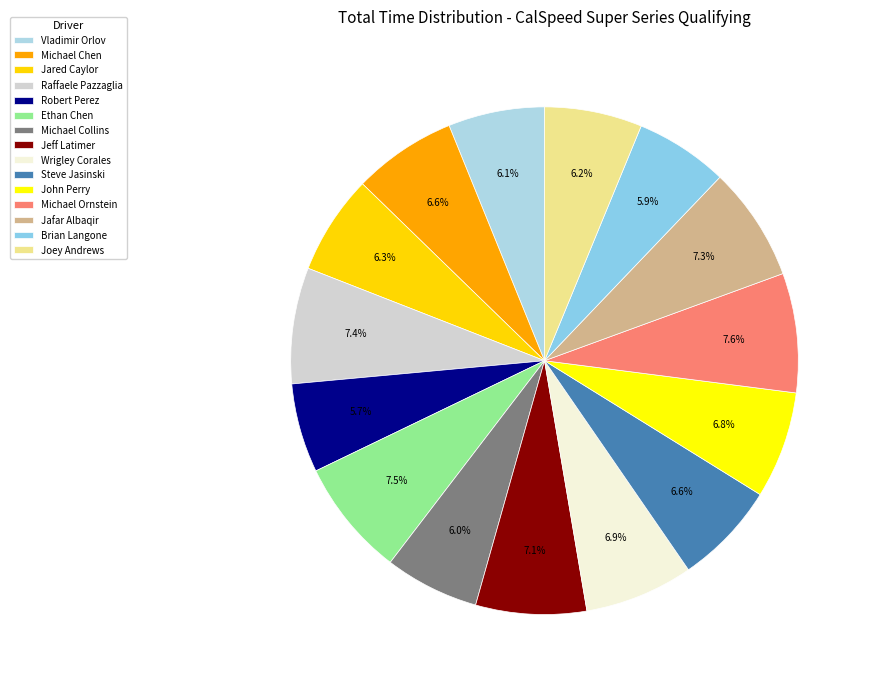

Is it true that Ethan Chen is 18% of the pie?

False